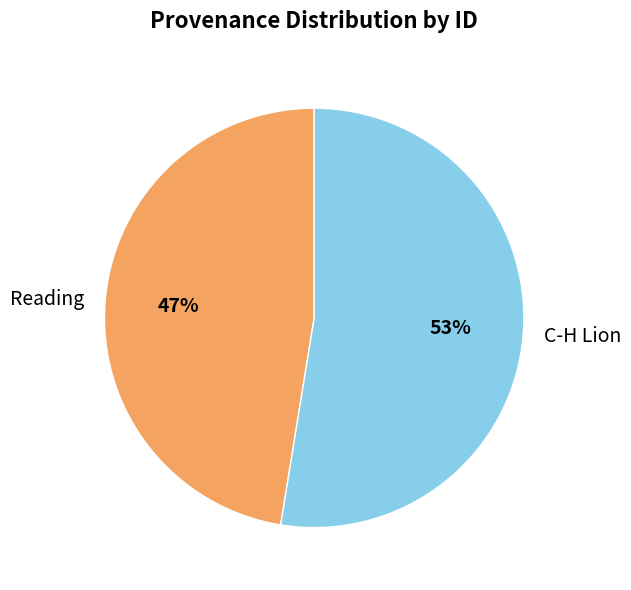

Which category has the biggest portion of the pie?

C-H Lion